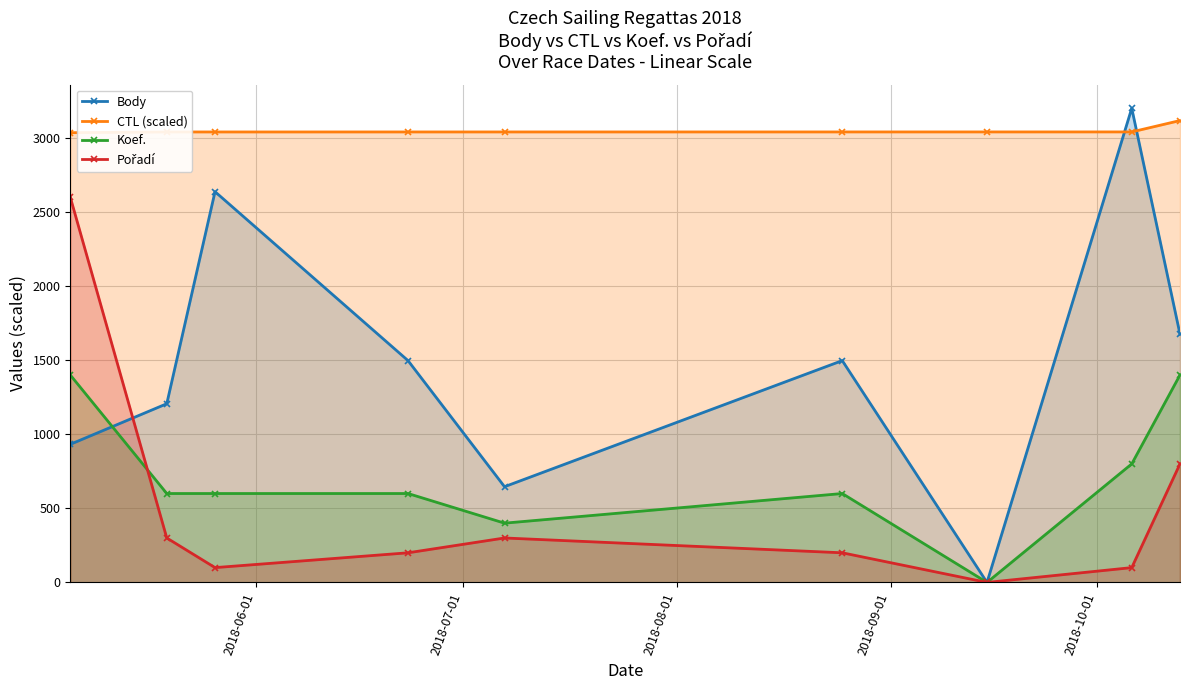

How many interior local peaks does the Koef. series have?

1